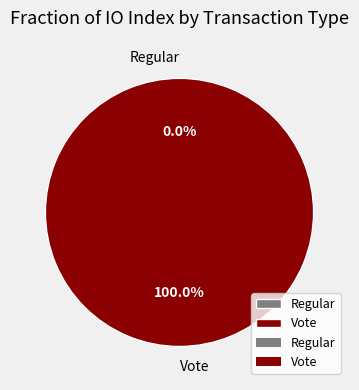

Rank the categories by value from highest to lowest.

Vote (tx 2), Regular (tx 0)